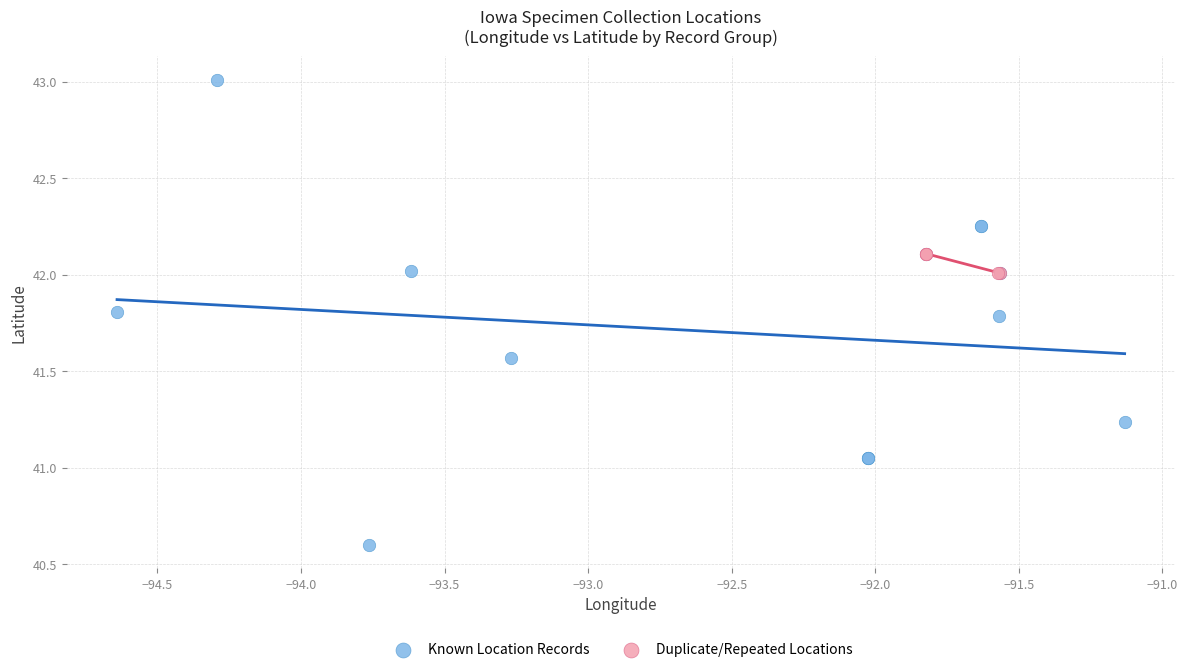

Which series contains the lowest Y value?

Known Location Records